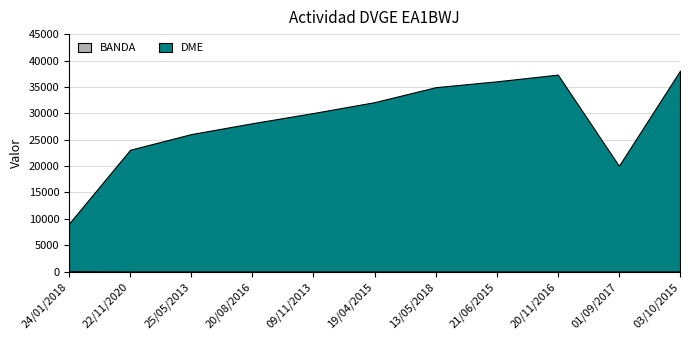

Reading left to right, list all the values displayed in this chart.

BANDA: 80	40	40	40	40	40	40	40	40	40	40
DME: 9035	23055	26021	28079	30017	32067	34903	36017	37283	20016	38030